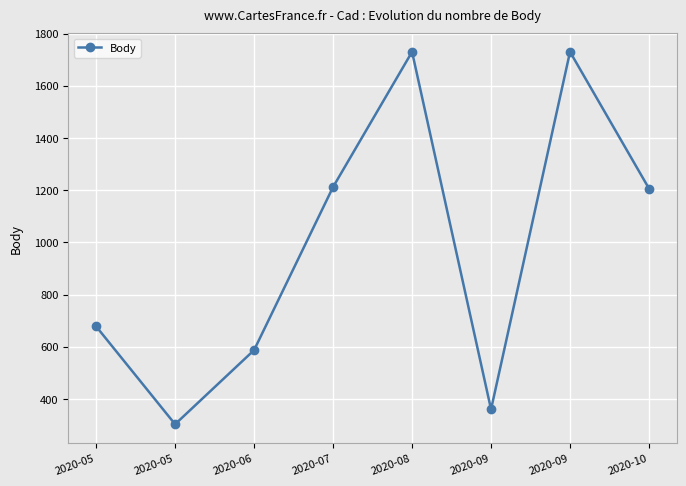

How many values are below 1206?

4